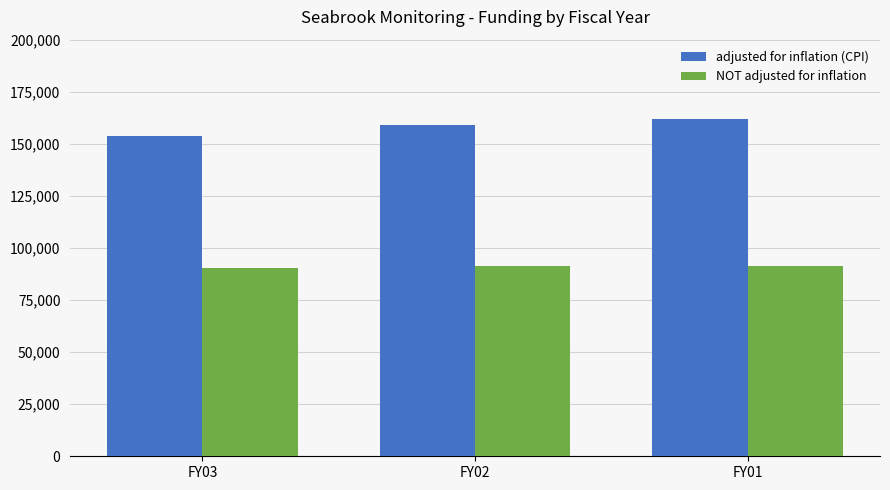

The value of NOT adjusted for inflation at FY02 is 154282. True or false?

False